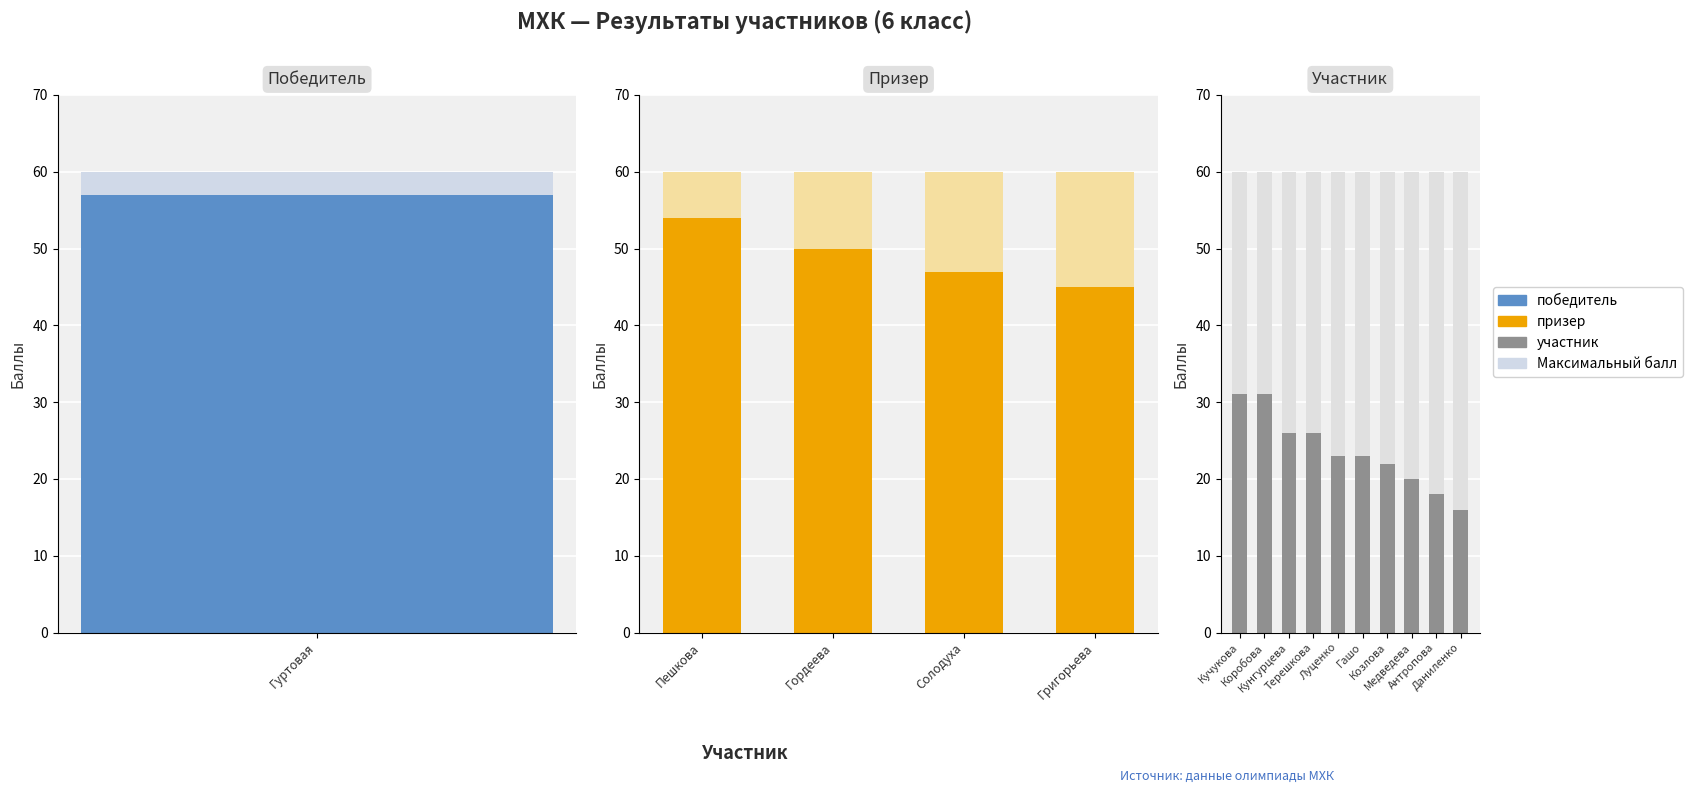

At how many categories does at least one series exceed 50?

15